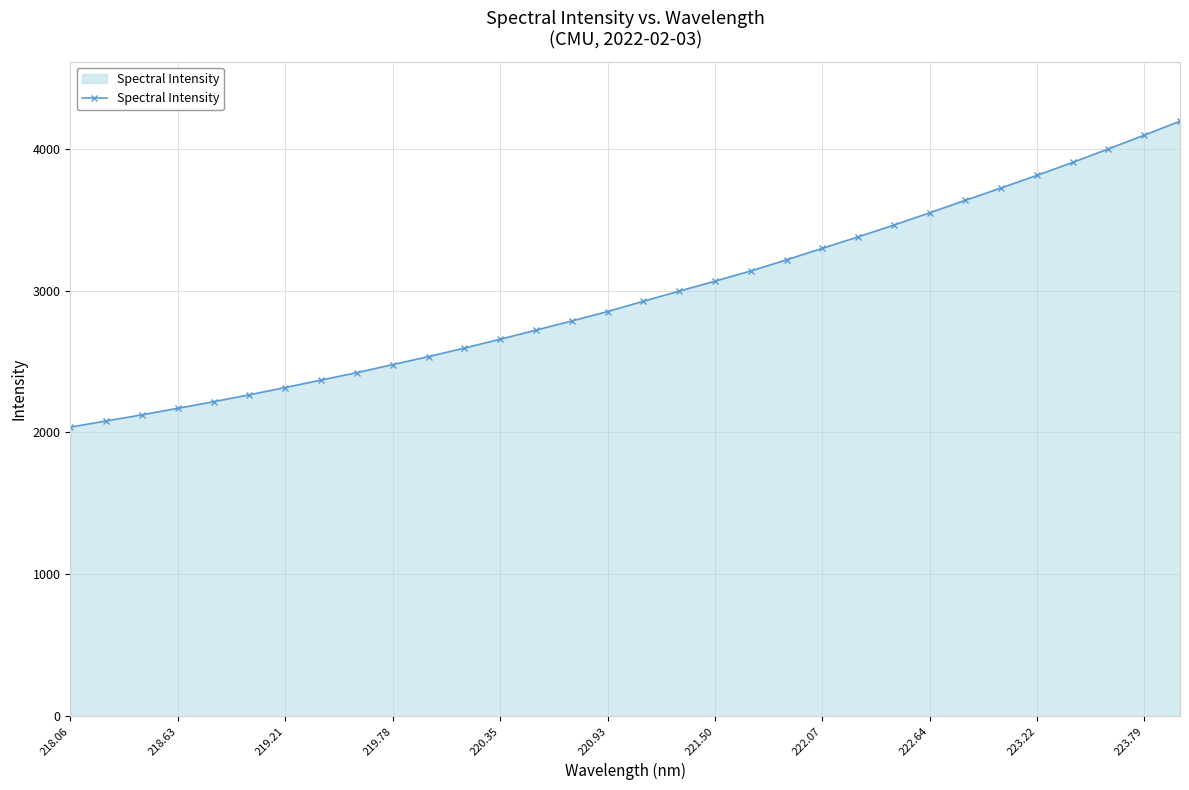

What is the minimum value shown in the chart?

2037.2